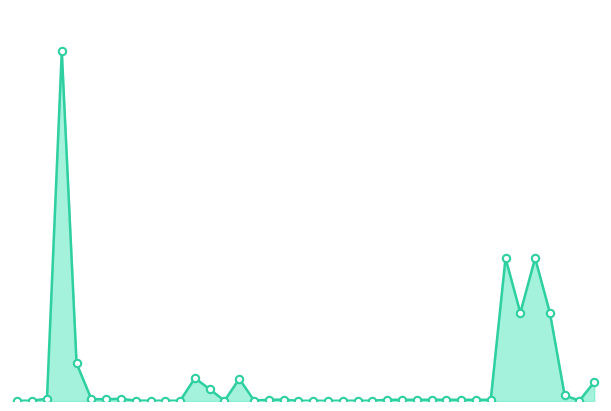

Is this an area chart (filled region under the line)?

Yes